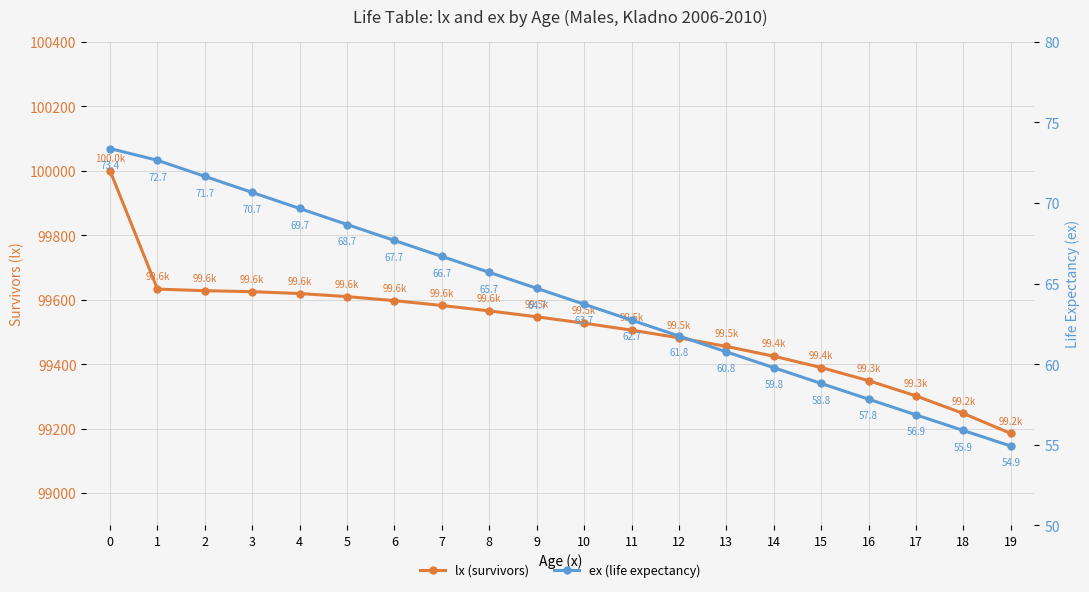

True or false: lx (survivors) and ex (life expectancy) intersect in this chart.

False